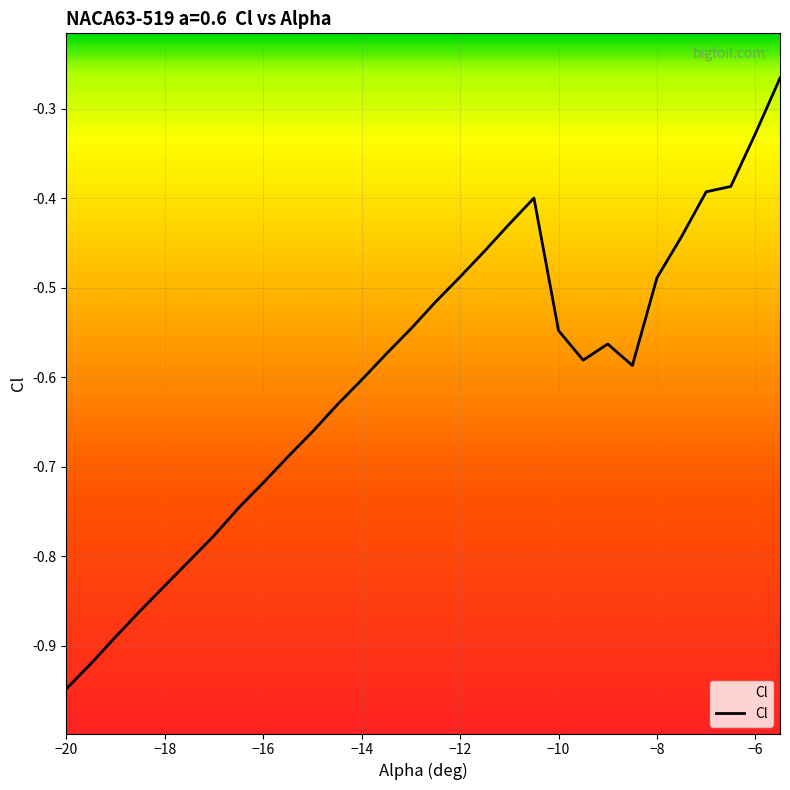

Which category has the lowest value across all series?

−20